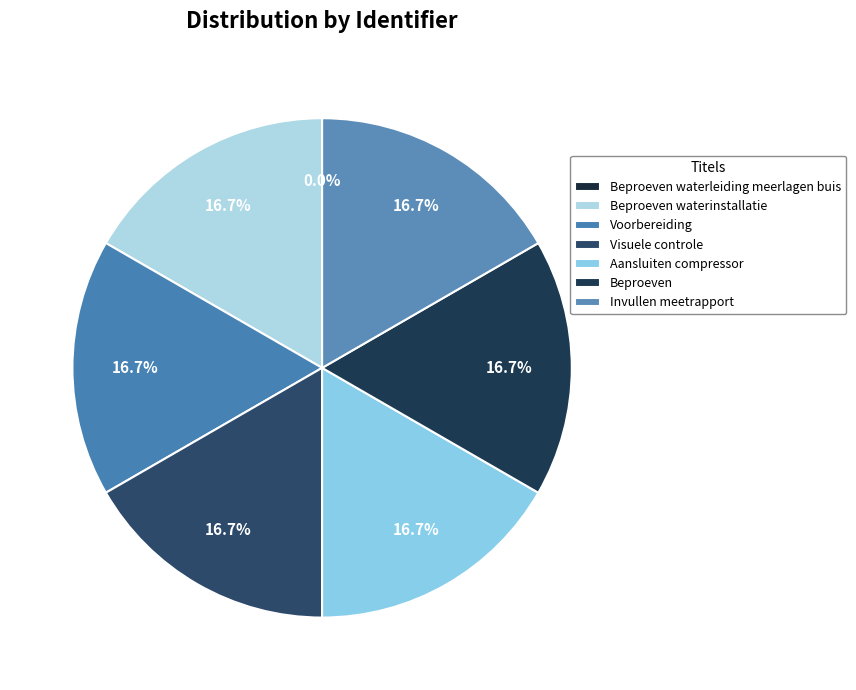

What percentage do Beproeven and Beproeven waterleiding meerlagen buis together represent?

16.7%